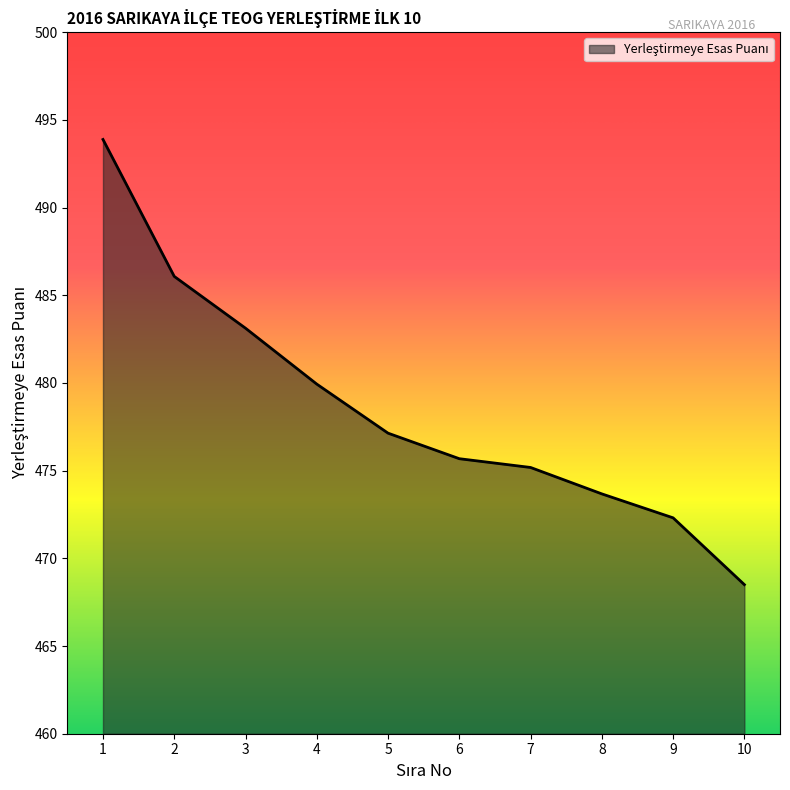

List the labels in order of value, largest first.

1, 2, 3, 4, 5, 6, 7, 8, 9, 10